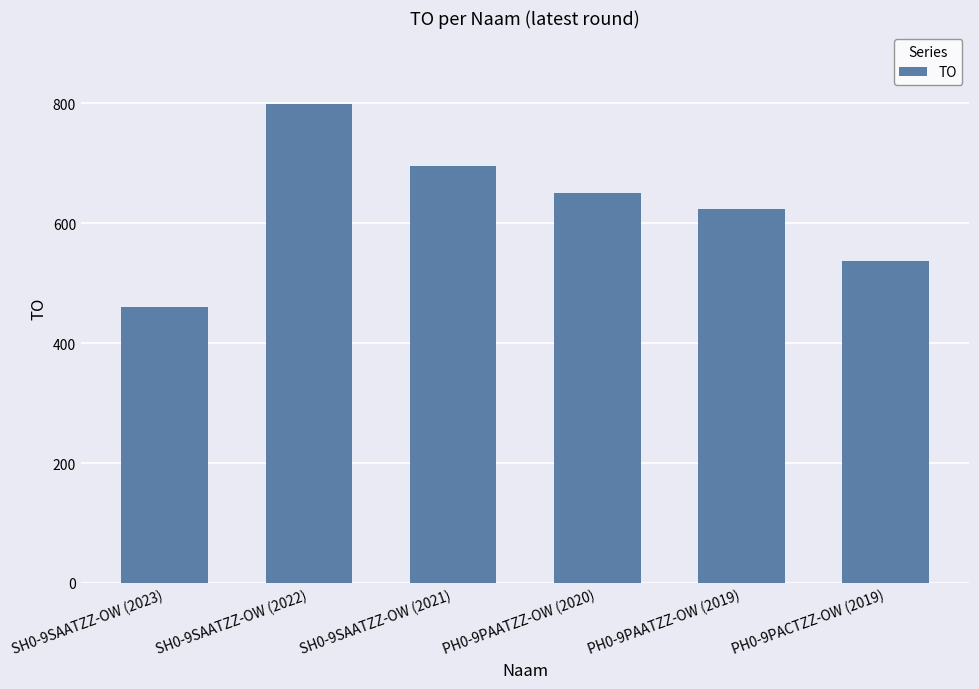

What is the label of the 2nd bar from the right?

PH0-9PAATZZ-OW (2019)